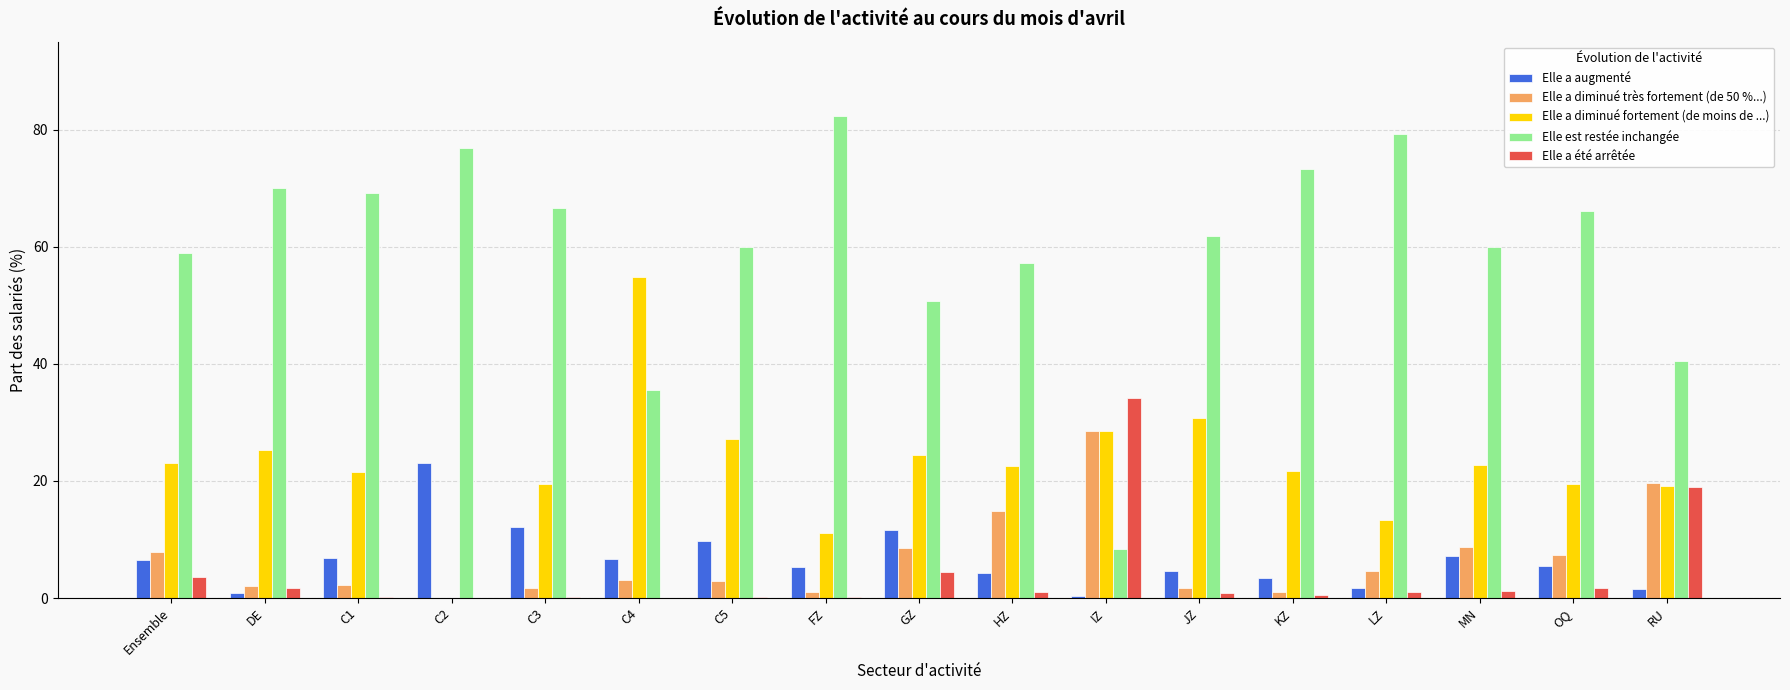

Which series has the largest total across all categories?

Elle est restée inchangée